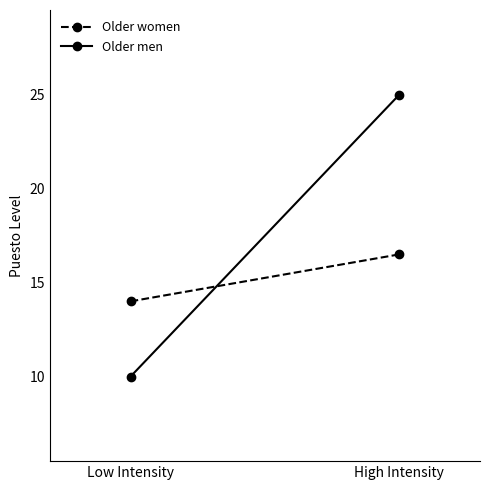

The Older women series shows 5.1 at High Intensity. True or false?

False